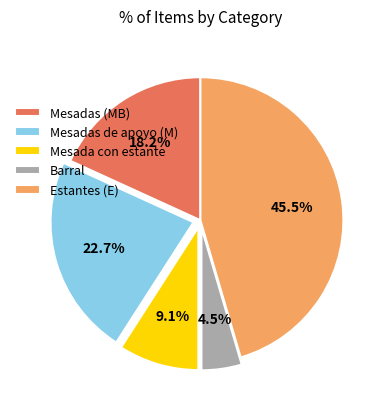

Does Estantes (E) account for over 50% of the chart?

No